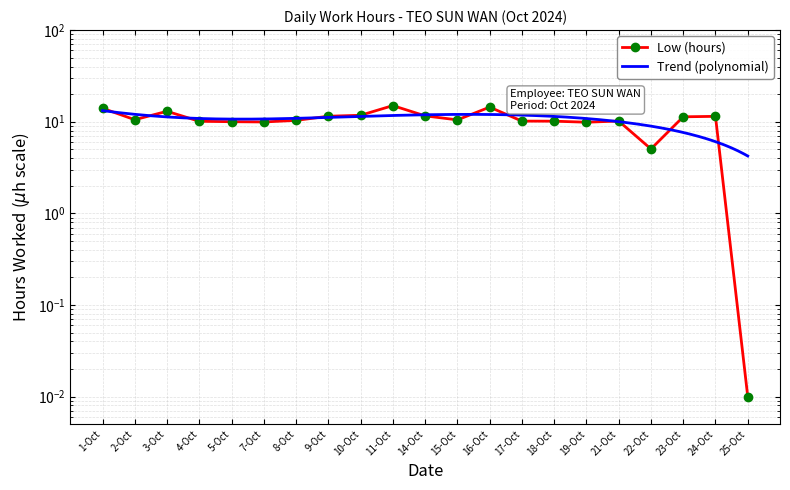

The chart shows a value of 17.2 at 8-Oct. True or false?

False